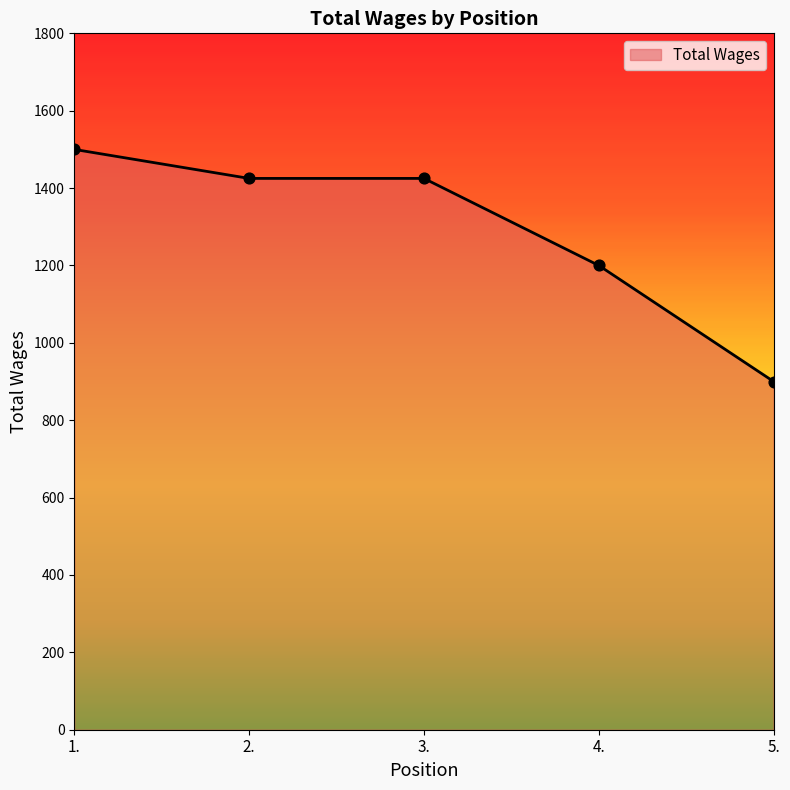

Between 1. and 4., which is larger?

1.